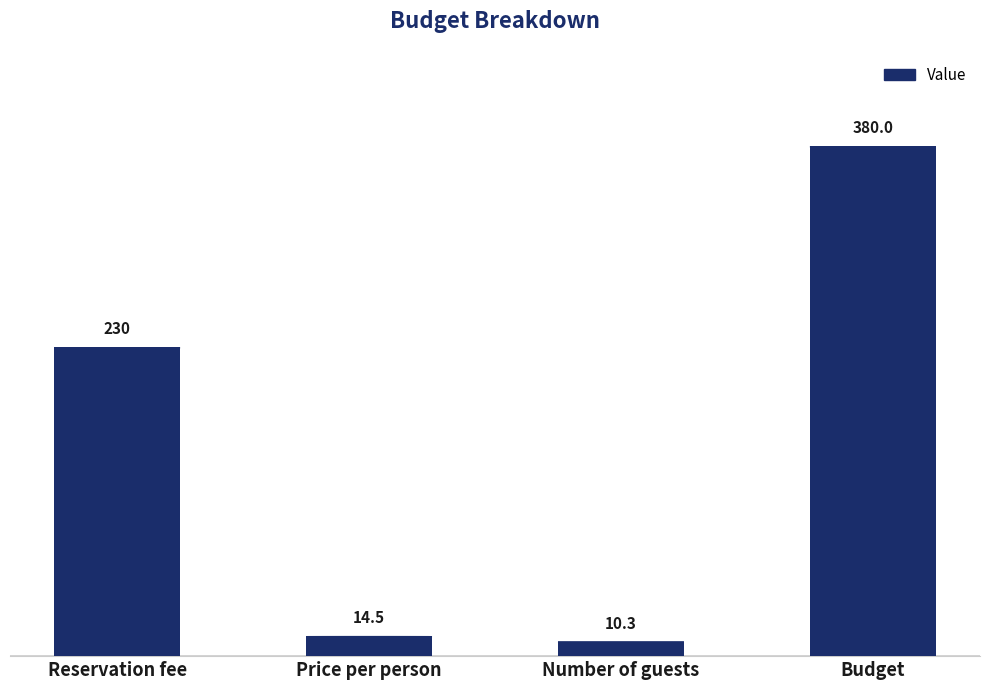

What is the change in value from Reservation fee to Budget?

+150.0